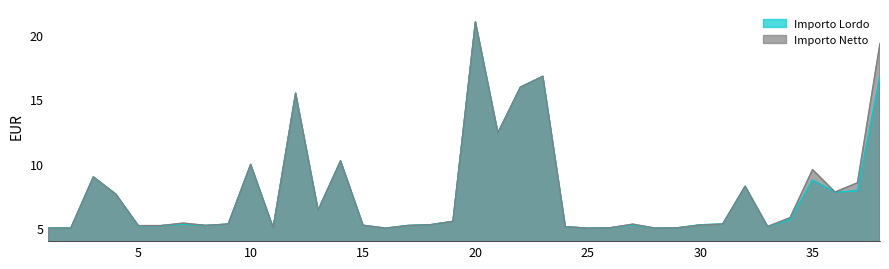

What is the value of the Importo Lordo point at the 24th from the left?

5.1